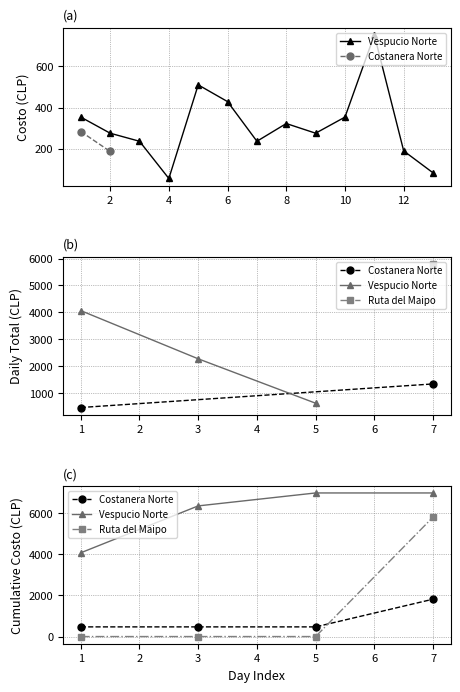

Reading left to right, transcribe all the data shown in this chart.

Vespucio Norte: 4066.3	6343.2	6971.4	6971.4
Costanera Norte: 468.9	468.9	468.9	1813.5
Ruta del Maipo: 0.0	0.0	0.0	5800.0